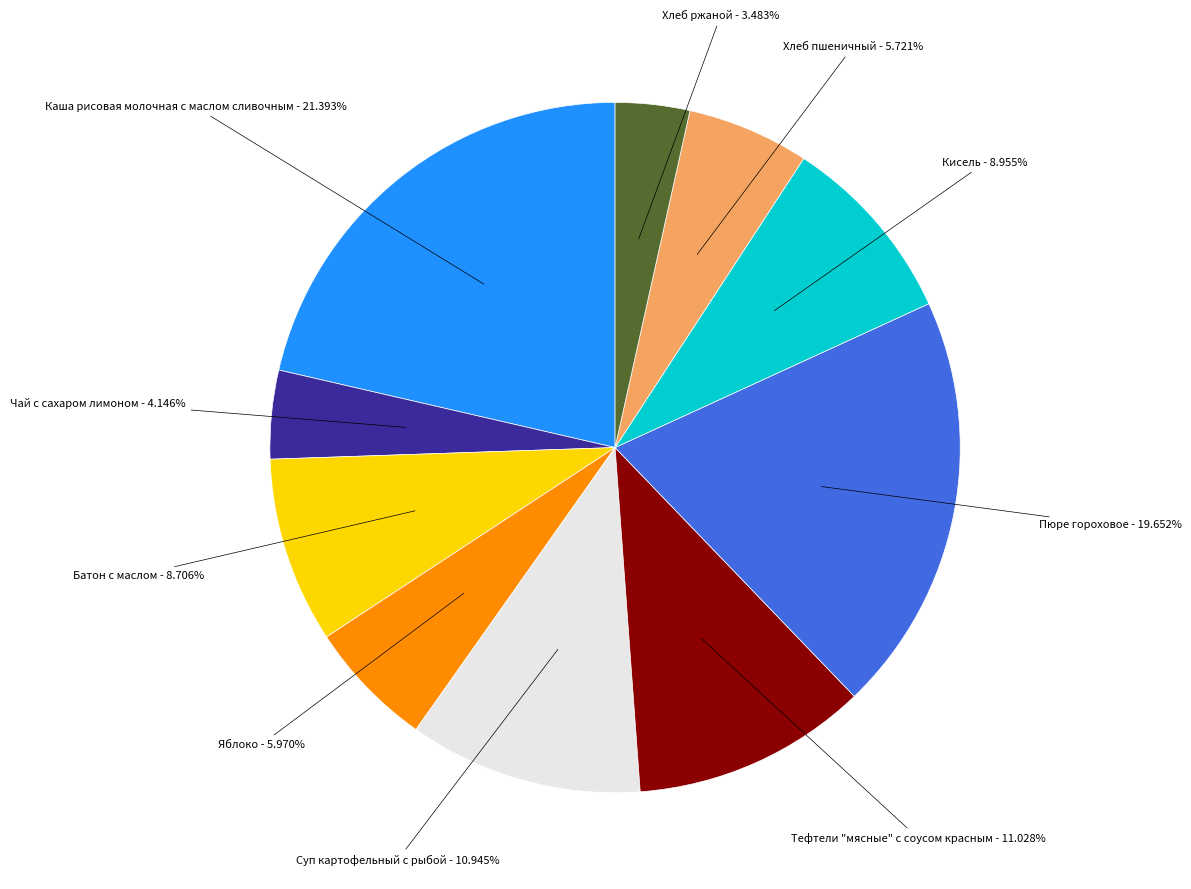

Is there a majority slice in this chart?

No